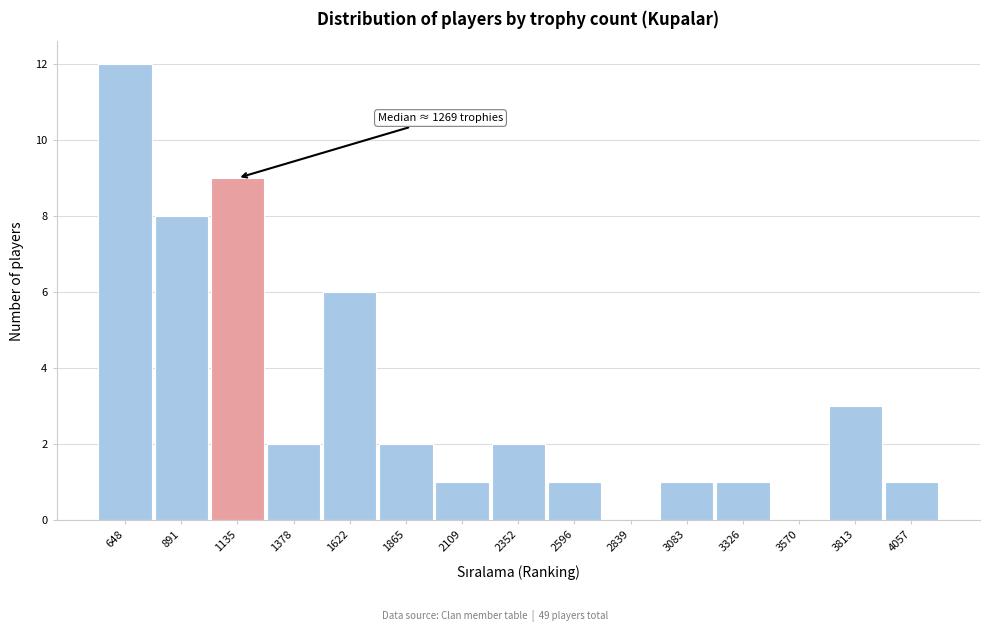

Reading left to right, extract all data points from this chart.

648=12	891=8	1135=9	1378=2	1622=6	1865=2	2109=1	2352=2	2596=1	2839=0	3083=1	3326=1	3570=0	3813=3	4057=1